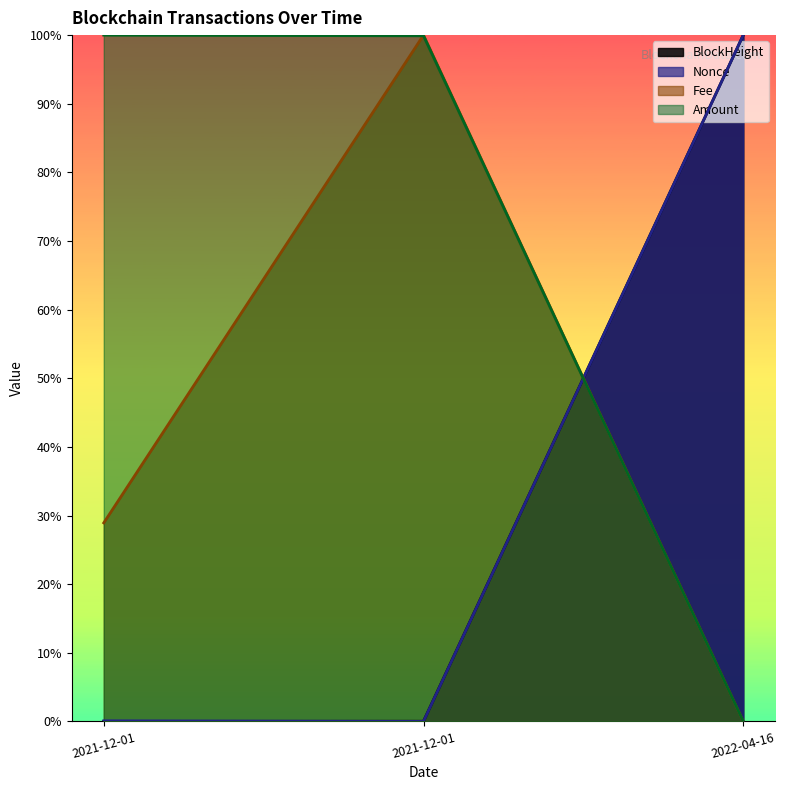

How many positive values does the Amount series have?

2